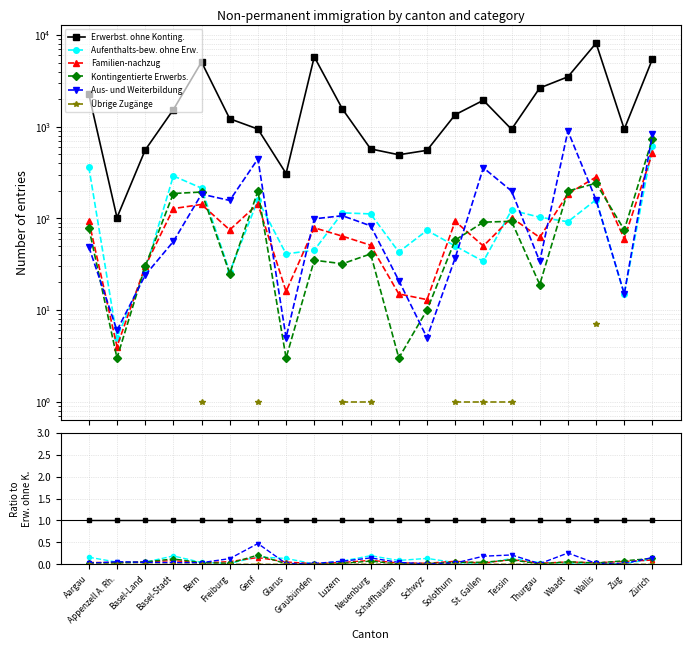

Which series has the largest total across all categories?

Erwerbst. ohne Konting.